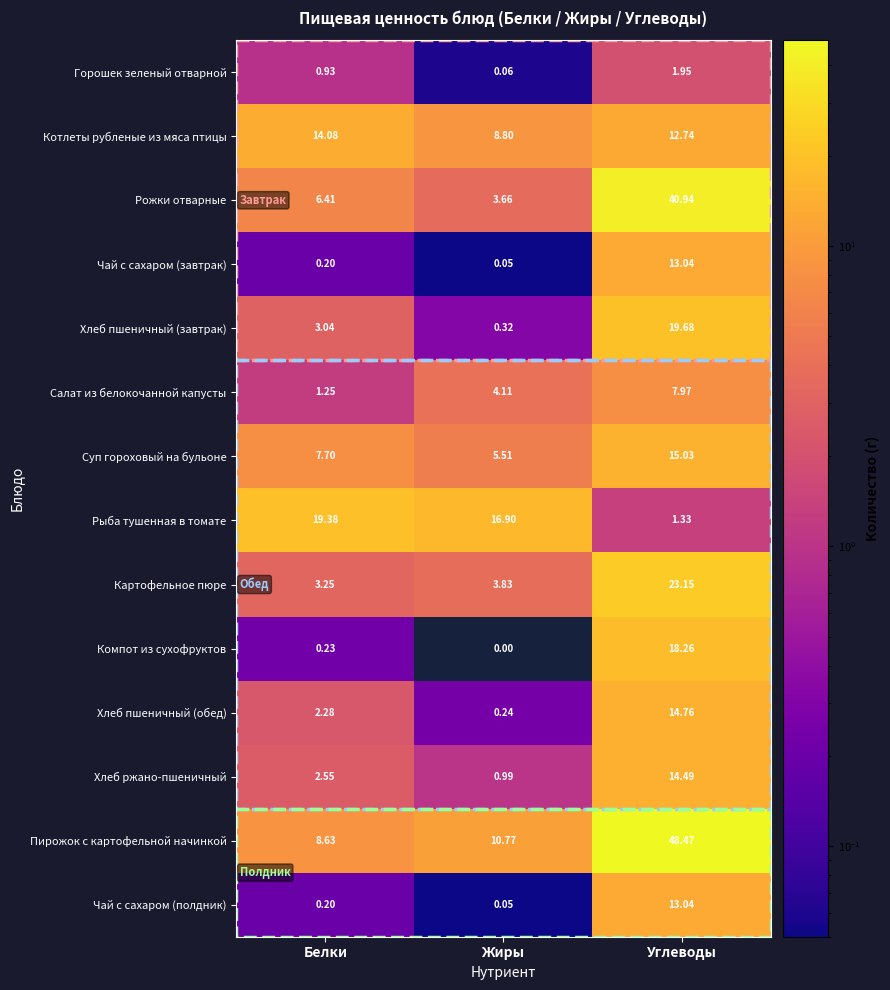

At which category is the sum across all series the highest?

Углеводы